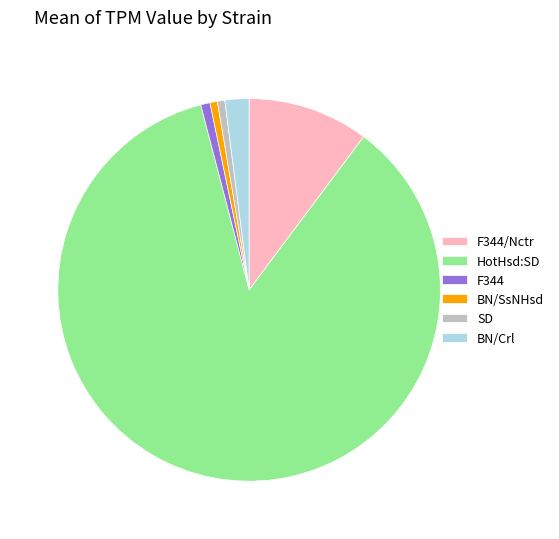

Combined, do SD and F344/Nctr account for over 50%?

No